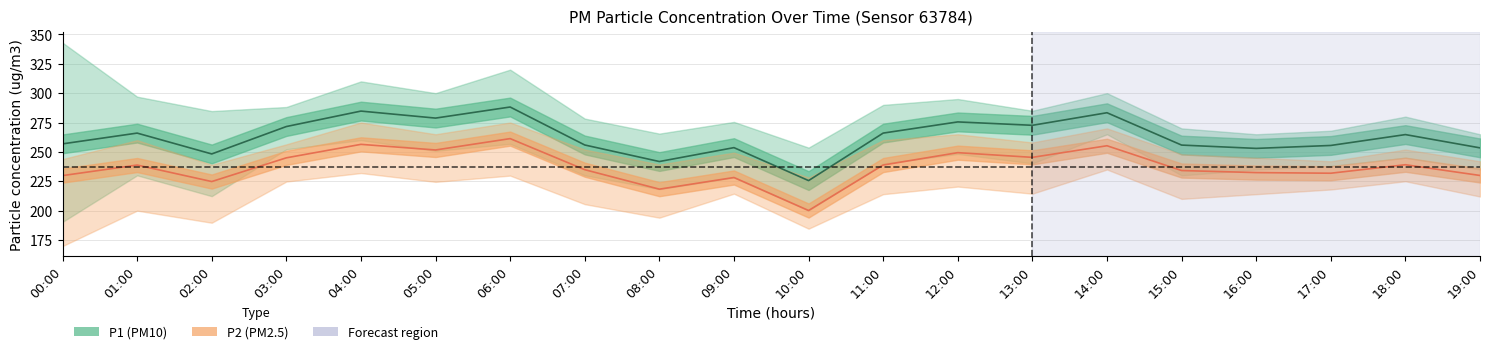

At which label does P1 center first exceed 264?

01:00